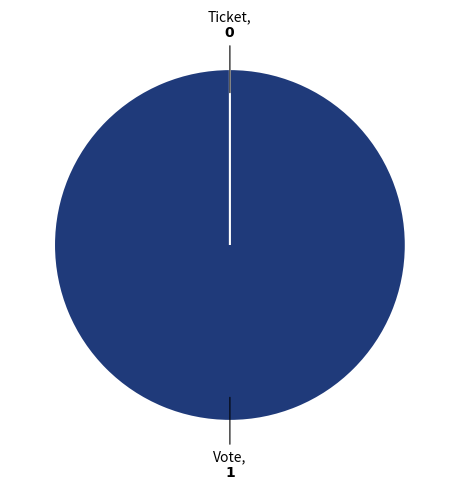

True or false: Vote accounts for 100% of the total.

True